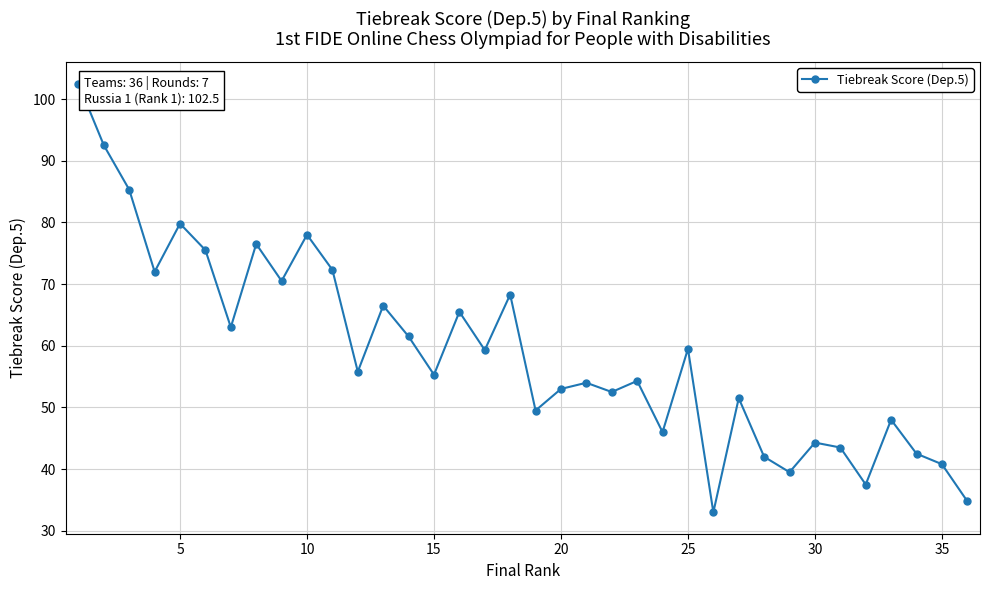

How many interior local valleys (lower than both neighbors) does the data have?

12